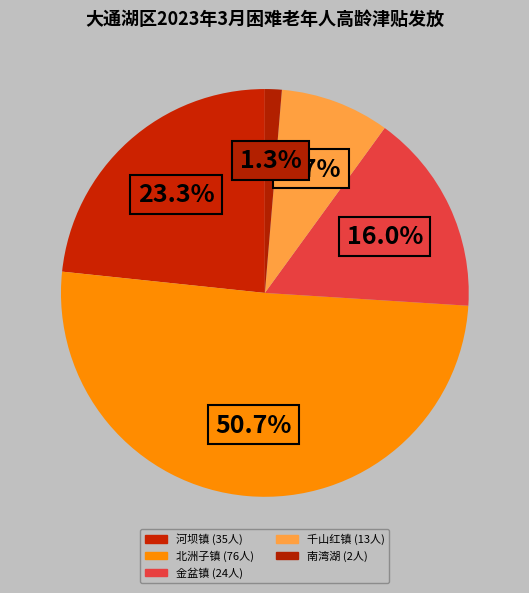

How many slices are in this pie chart?

5